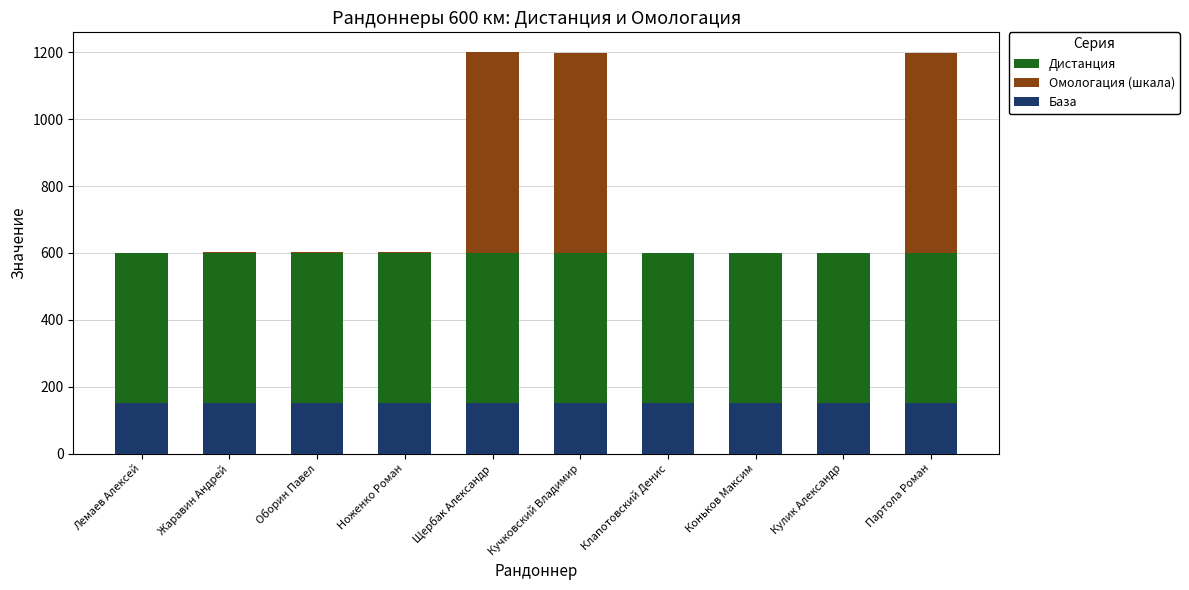

The value of База at Коньков Максим is 240.2. True or false?

False